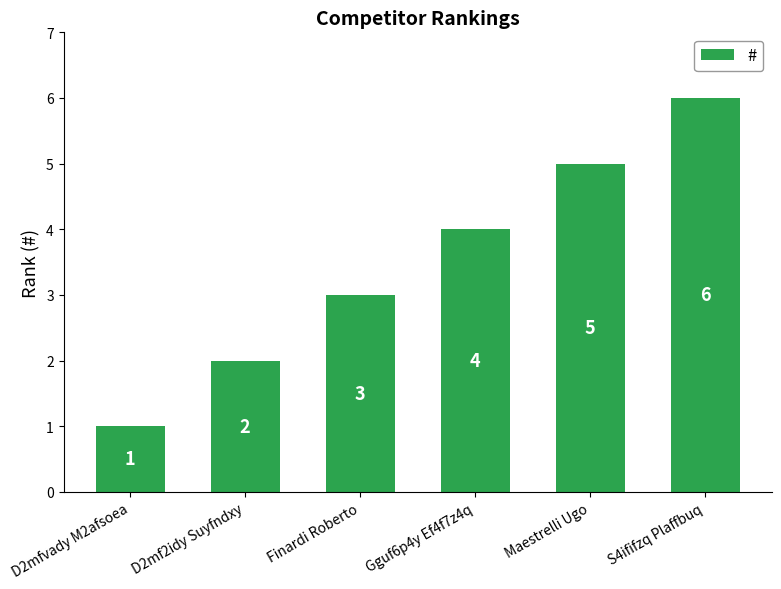

What is the label of the 3rd bar from the left?

Finardi Roberto